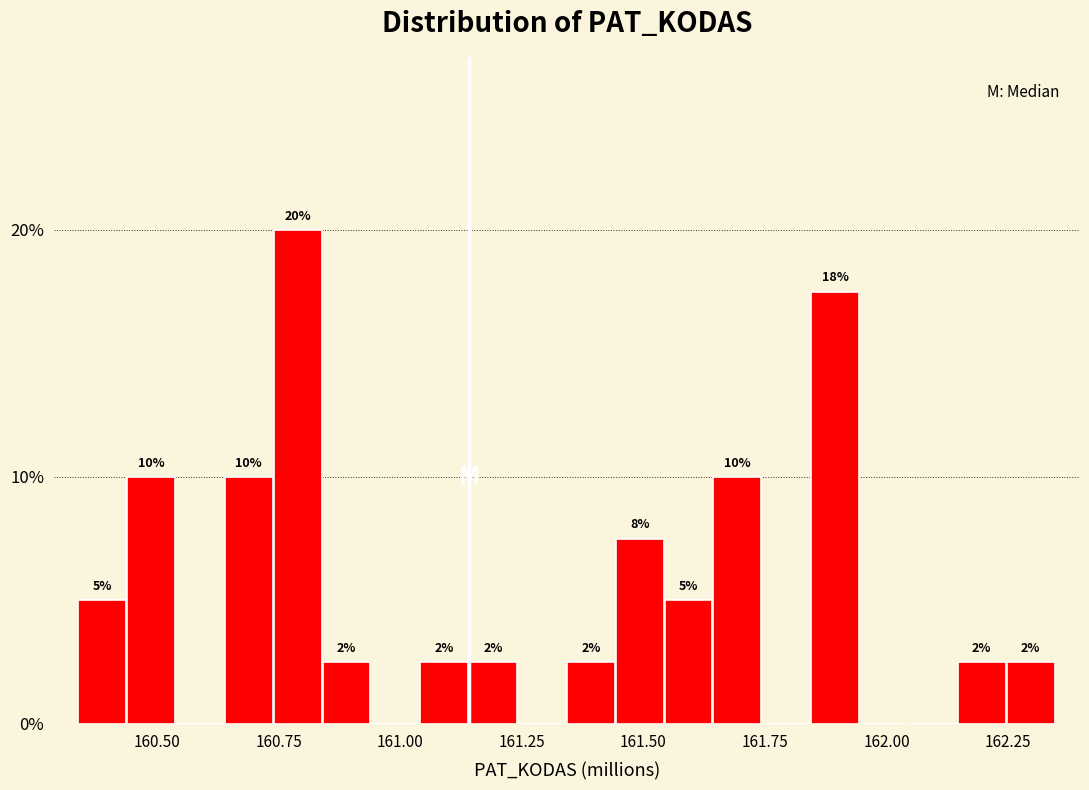

Around what value on the x-axis is the tallest bar? Give the approximate position of its centre, as read against the axis.

160.80